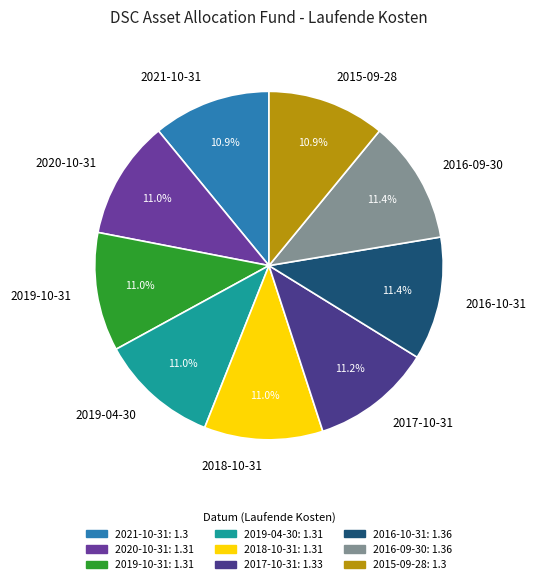

Is there a majority slice in this chart?

No